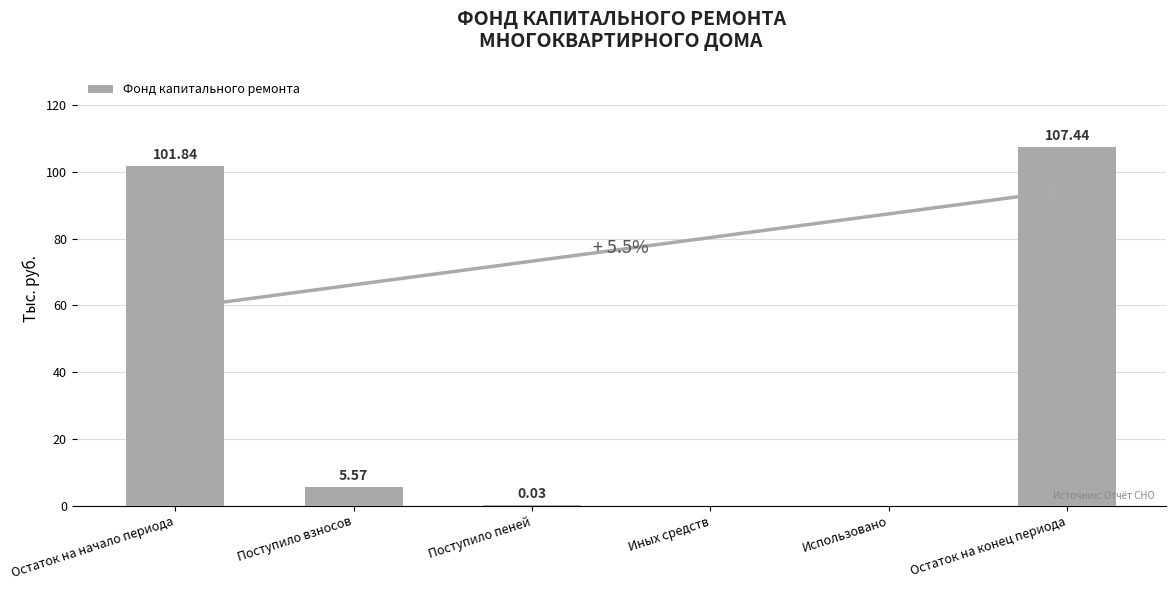

Between Поступило взносов and Остаток на начало периода, which is larger?

Остаток на начало периода